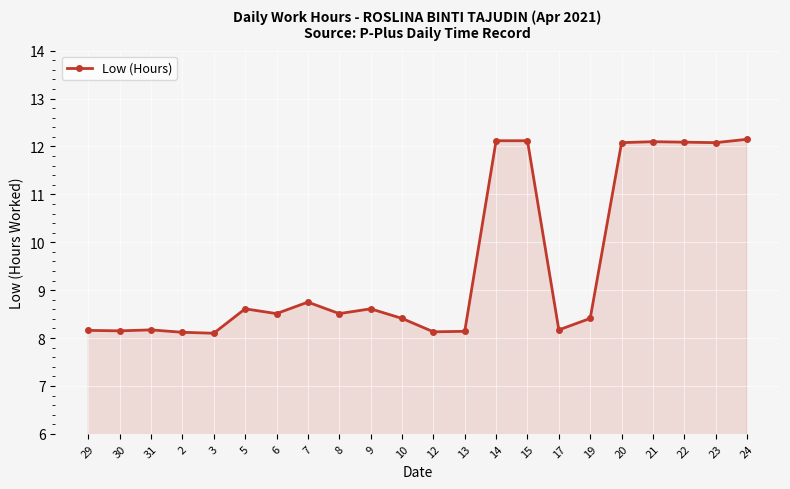

Approximately how many times larger is the value at 30 compared to 12?

1.0